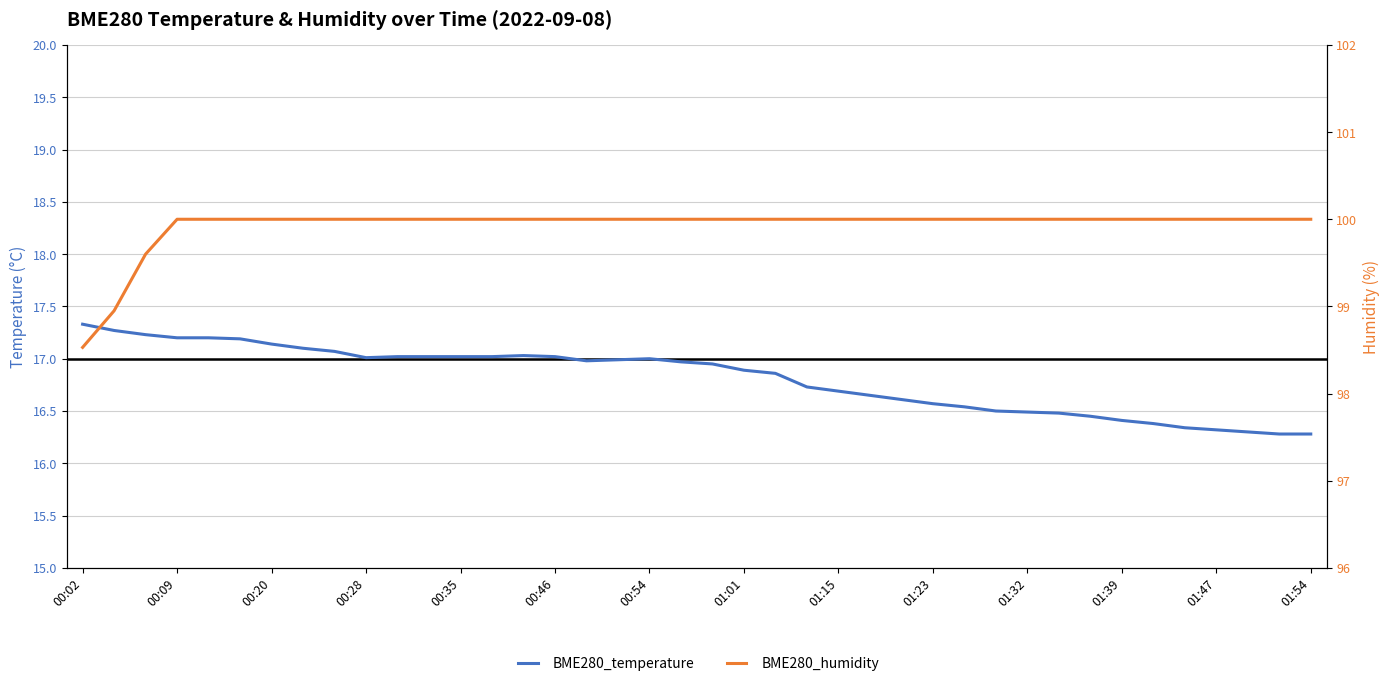

True or false: BME280_humidity has more than 0 interior local peaks.

False